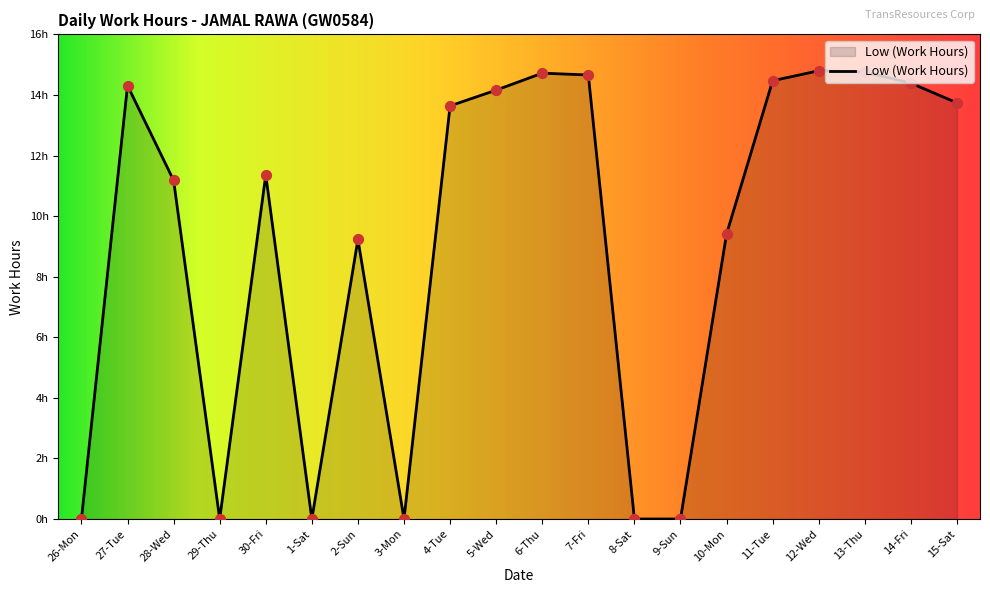

What is the ratio of the value at 10-Mon to the value at 11-Tue?

0.7